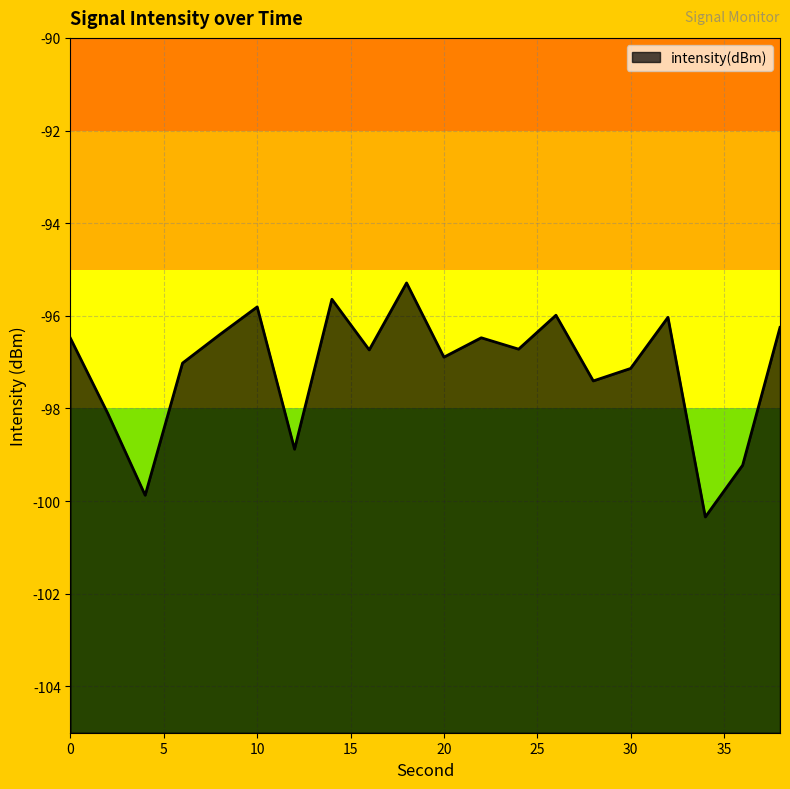

List the labels in order of value, largest first.

18, 14, 10, 26, 32, 38, 8, 22, 0, 24, 16, 20, 6, 30, 28, 2, 12, 36, 4, 34